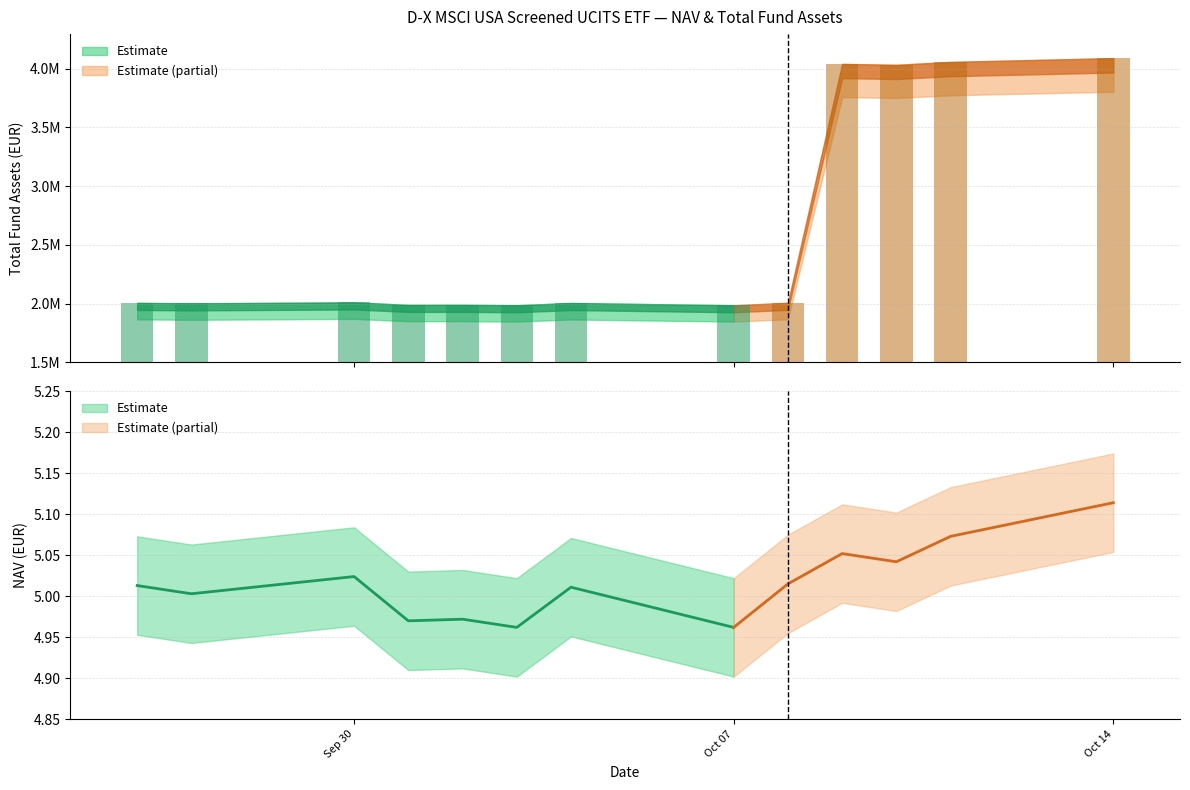

Which has a higher value, 2024-09-26 or 2024-10-01?

2024-09-26